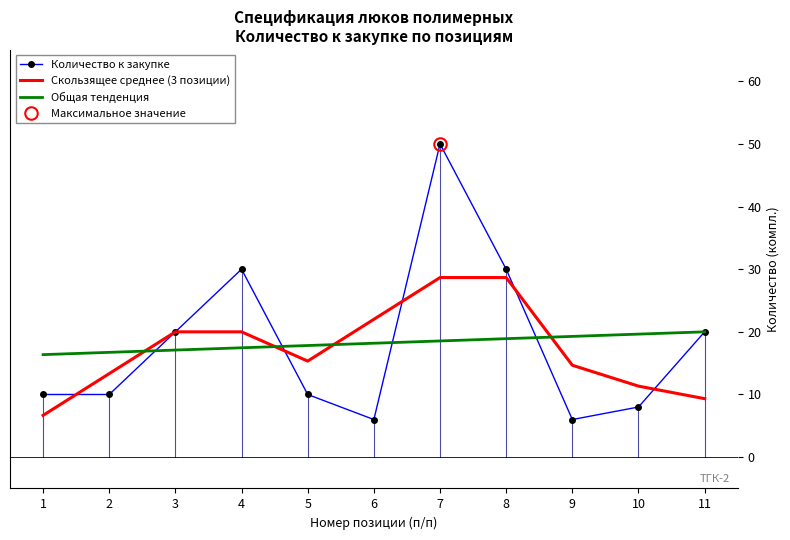

Is the value of Общая тенденция at 2 greater than the value of Скользящее среднее (3 позиции) at 7?

No